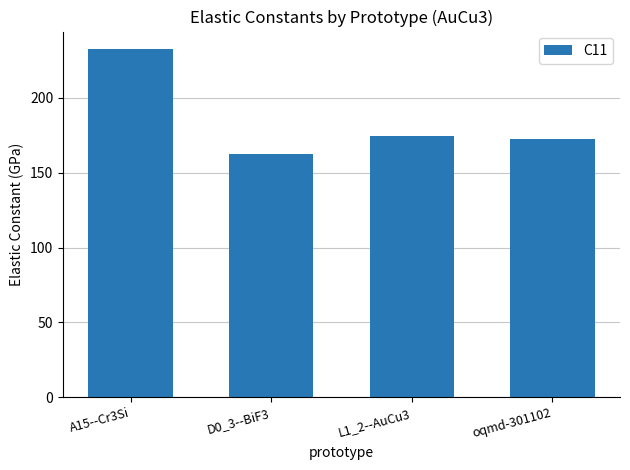

What is the greatest value displayed?

232.7